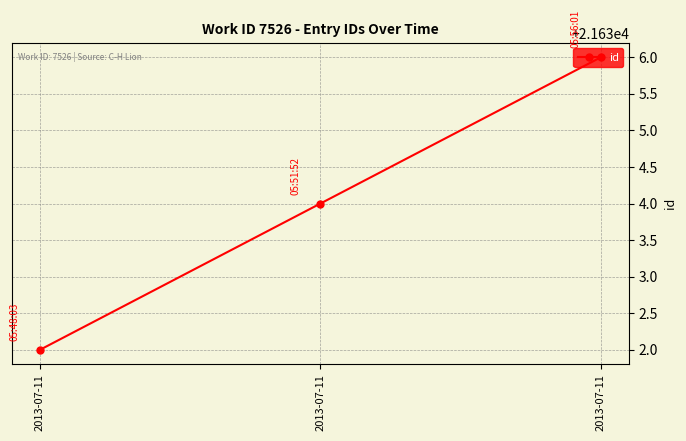

Rank the categories by value from highest to lowest.

2013-07-11, 2013-07-11, 2013-07-11